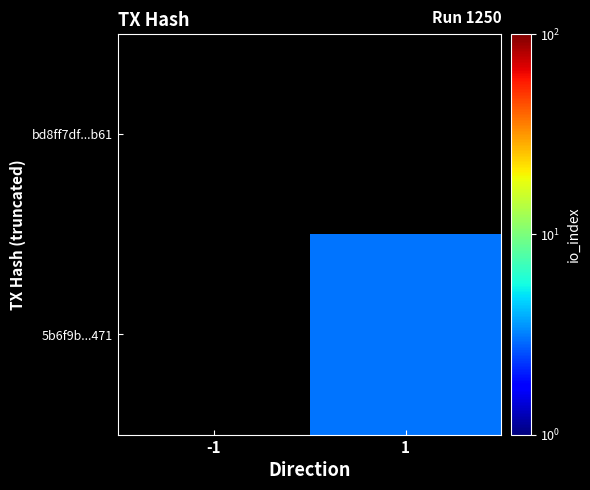

What is the smallest value displayed?

3.0